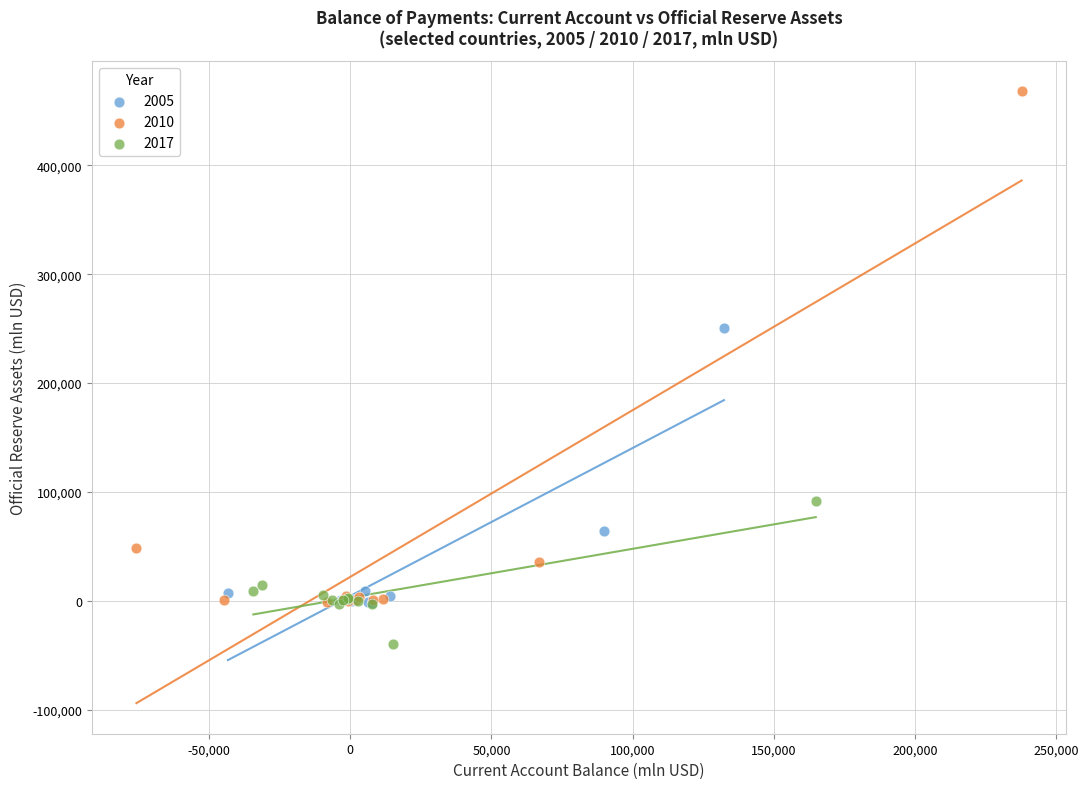

What are all the series names shown in the legend?

2005, 2010, 2017